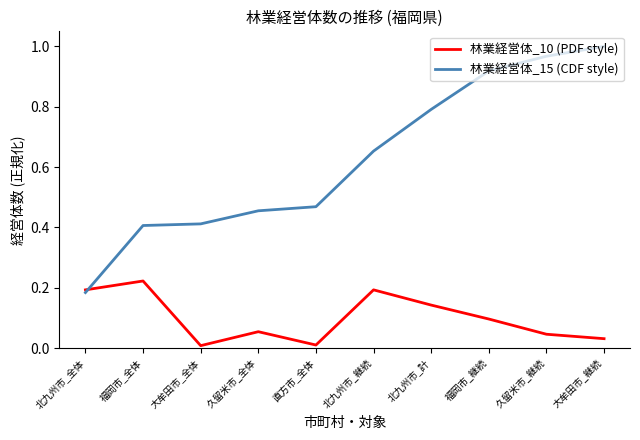

Does the chart have visible grid lines?

No